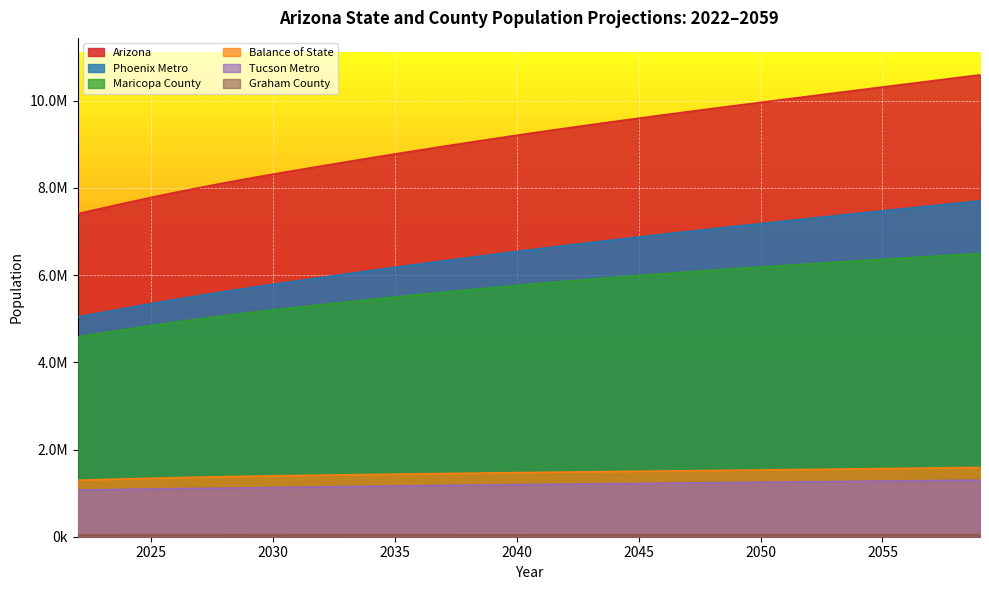

What are all the series names shown in the legend?

Arizona, Phoenix Metro, Tucson Metro, Balance of State, Graham County, Maricopa County